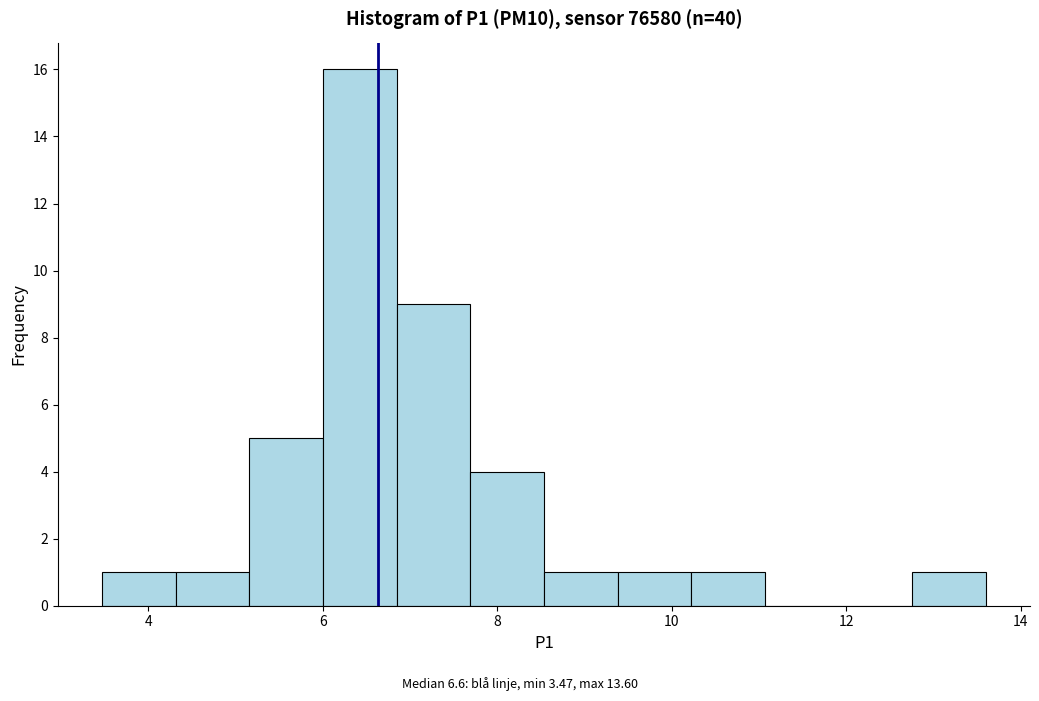

Reading left to right, list every bar in this chart as the range it spans on the x-axis followed by its height. Neither the bar edges nor the heights are printed on the chart, so give them approximately, as read against the axes.

3.4 to 4.4: 1
4.4 to 5.2: 1
5.2 to 6.0: 5
6.0 to 6.8: 16
6.8 to 7.6: 9
7.6 to 8.6: 4
8.6 to 9.4: 1
9.4 to 10.2: 1
10.2 to 11.0: 1
11.0 to 12.0: 0
12.0 to 12.8: 0
12.8 to 13.6: 1